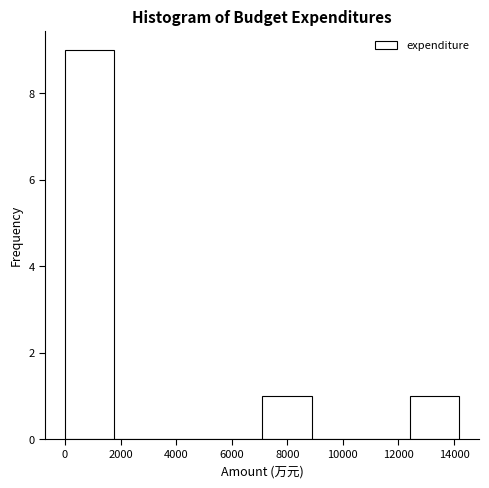

Reading left to right, transcribe this chart: for each bar, give the range it covers on the x-axis and its height. Neither the bar edges nor the heights are printed on the chart, so give them approximately, as read against the axes.

0 to 1800: 9
1800 to 3600: 0
3600 to 5400: 0
5400 to 7000: 0
7000 to 8800: 1
8800 to 10600: 0
10600 to 12400: 0
12400 to 14200: 1